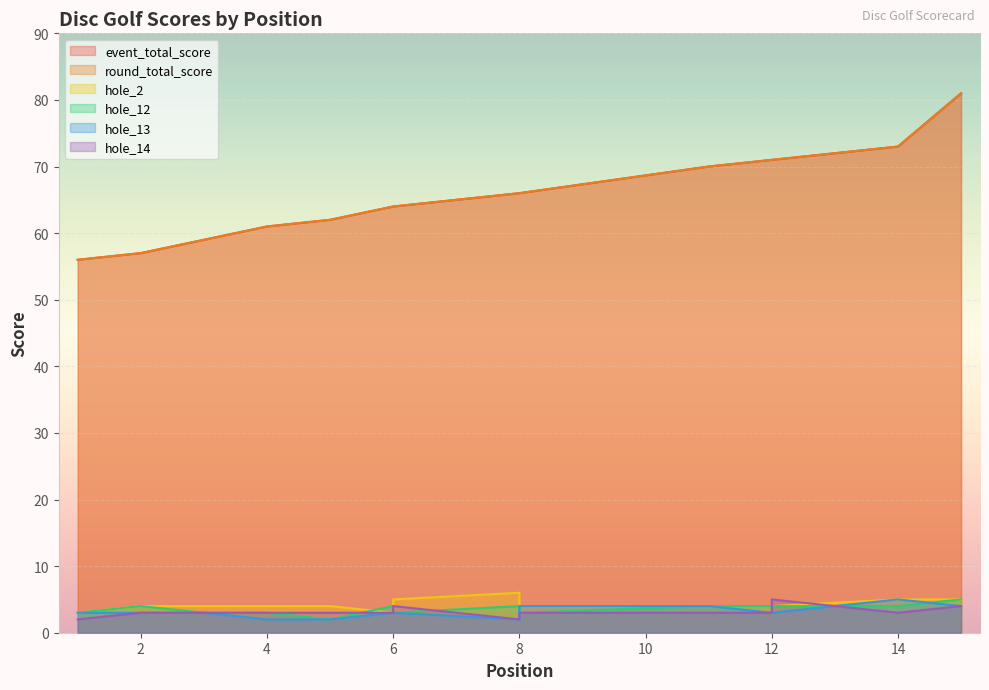

What is the highest value of the hole_12 series?

5